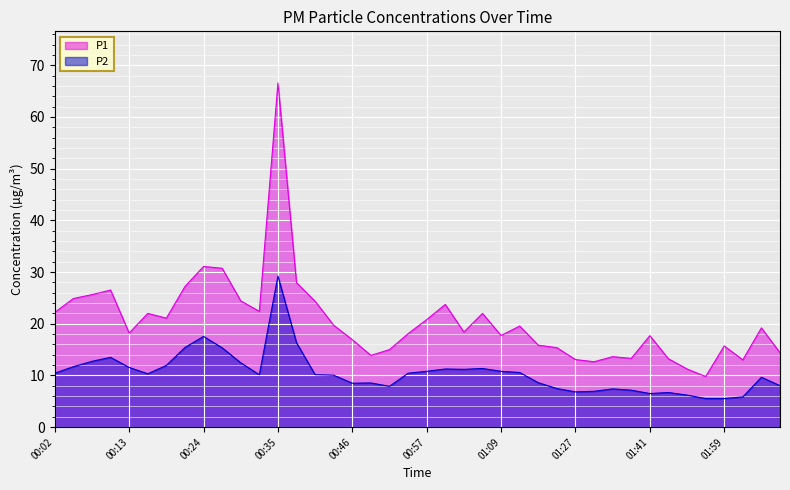

Is the value of P1 at 00:27 greater than the value of P2 at 00:07?

Yes